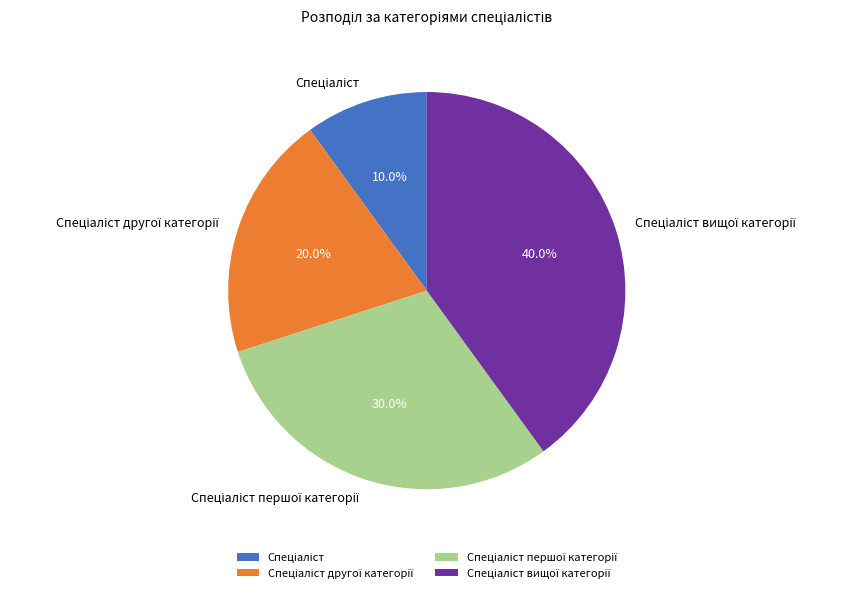

Is there a majority slice in this chart?

No